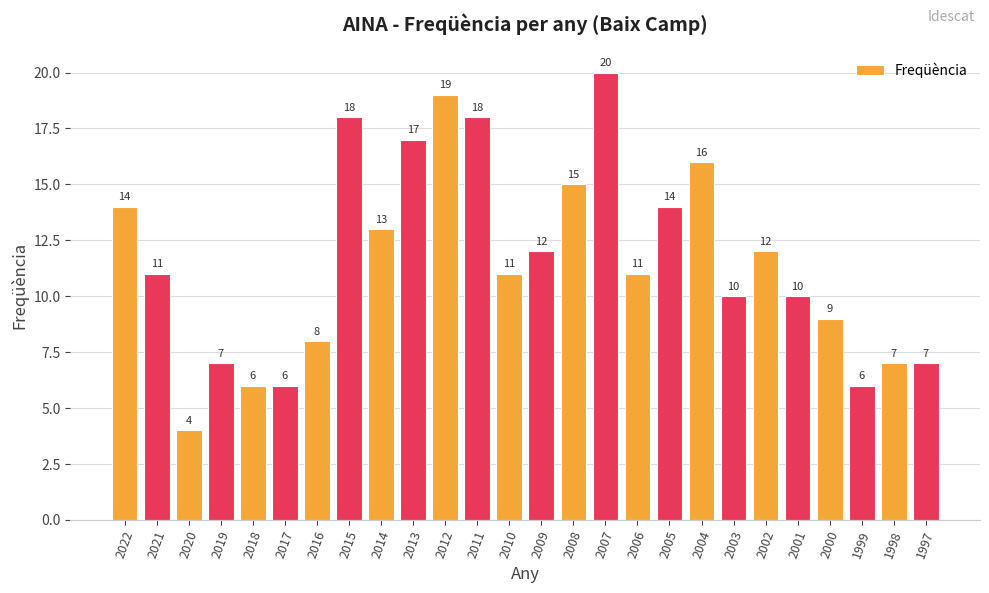

True or false: the data shows 11 at 2007.

False